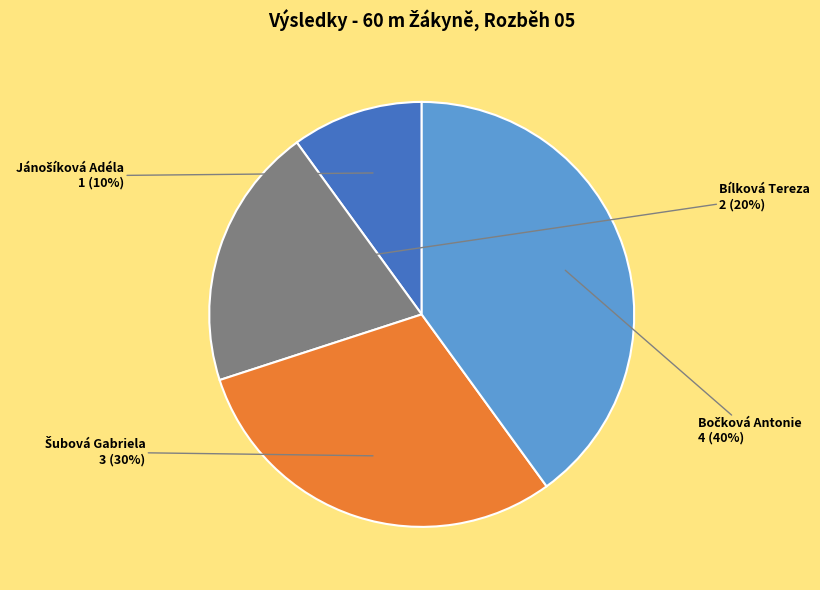

Is there any slice that represents more than half of the pie?

No